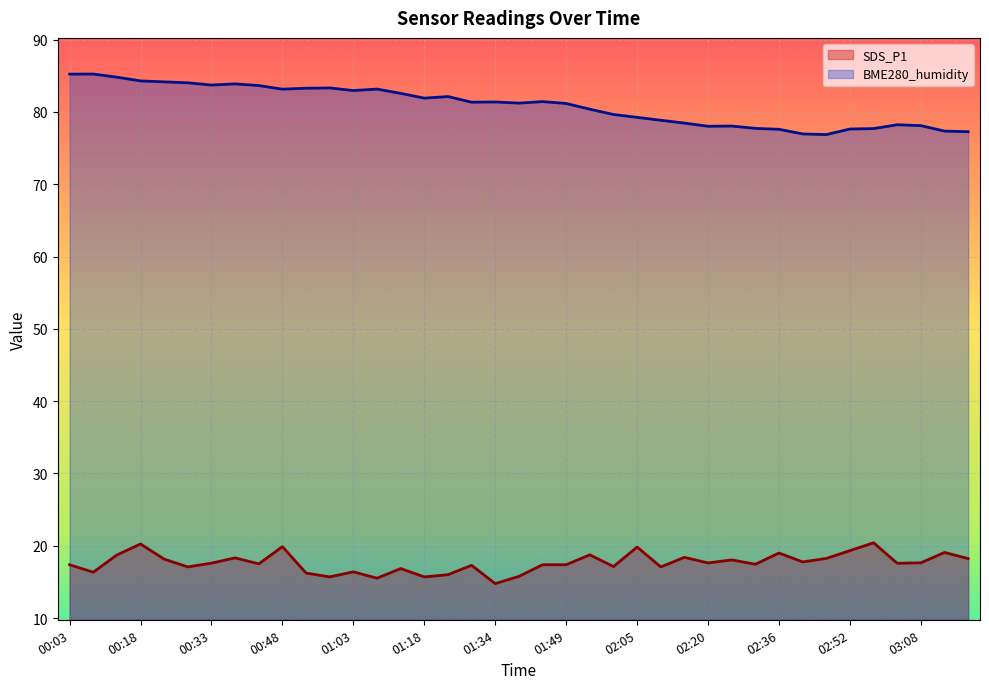

In BME280_humidity, how many points are higher than both neighbors (excluding endpoints)?

9